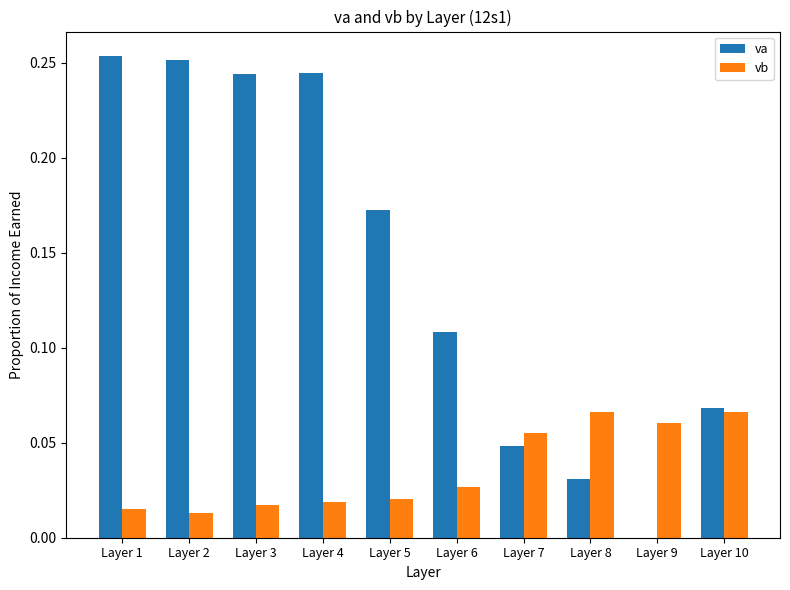

Is the value of vb at Layer 10 greater than the value of va at Layer 2?

No